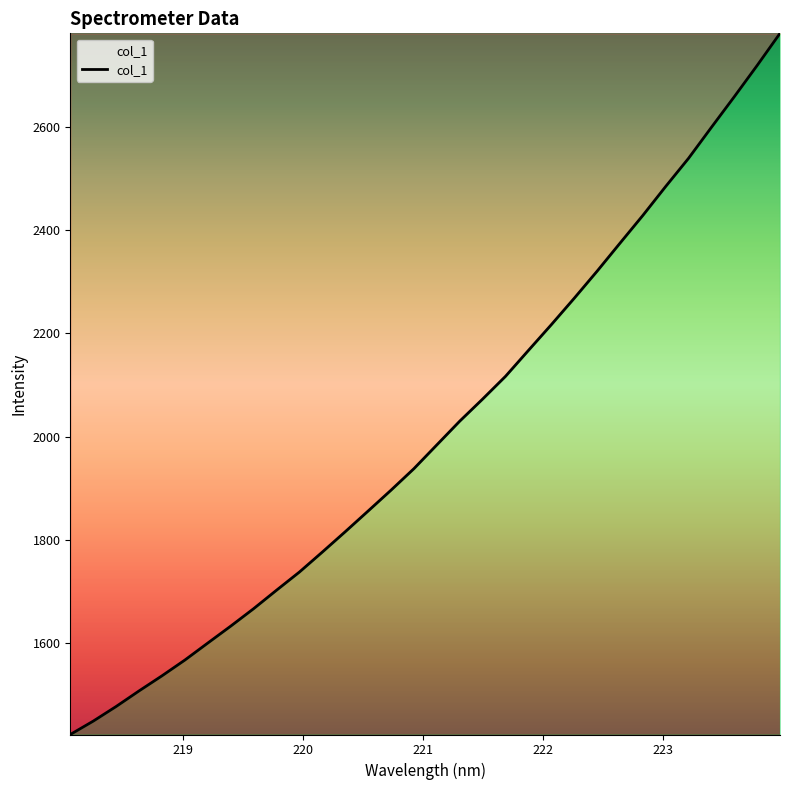

What is the average value?

2010.6